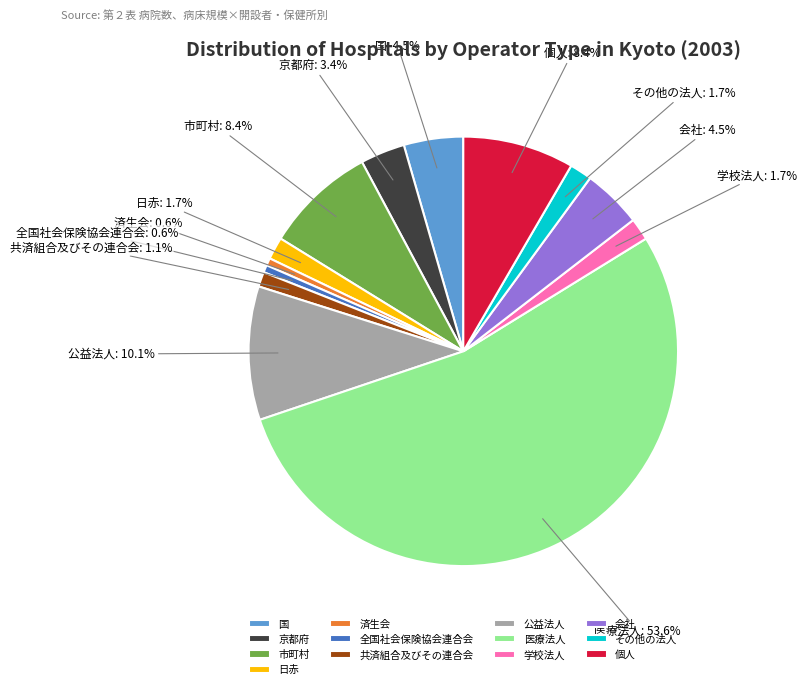

What percentage is NOT represented by 国: 4.5%?

95.5%